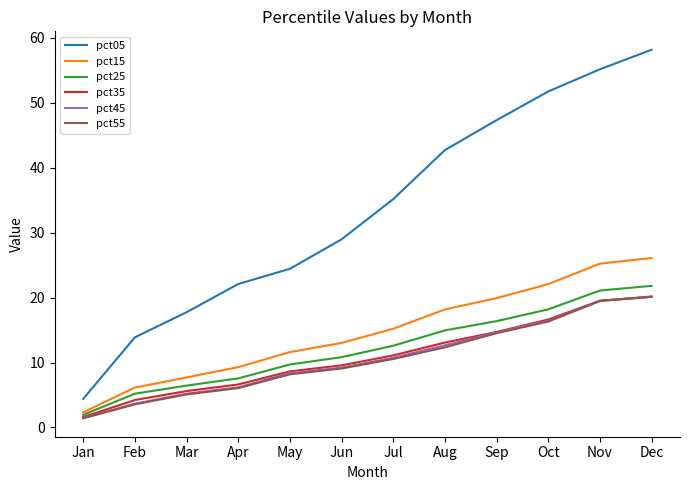

Count the number of data series in this chart.

6